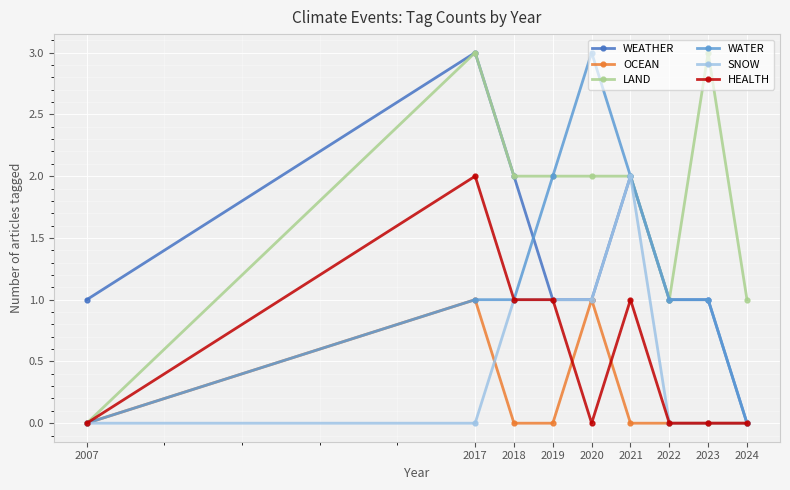

Is this an area chart (filled region under the line)?

No